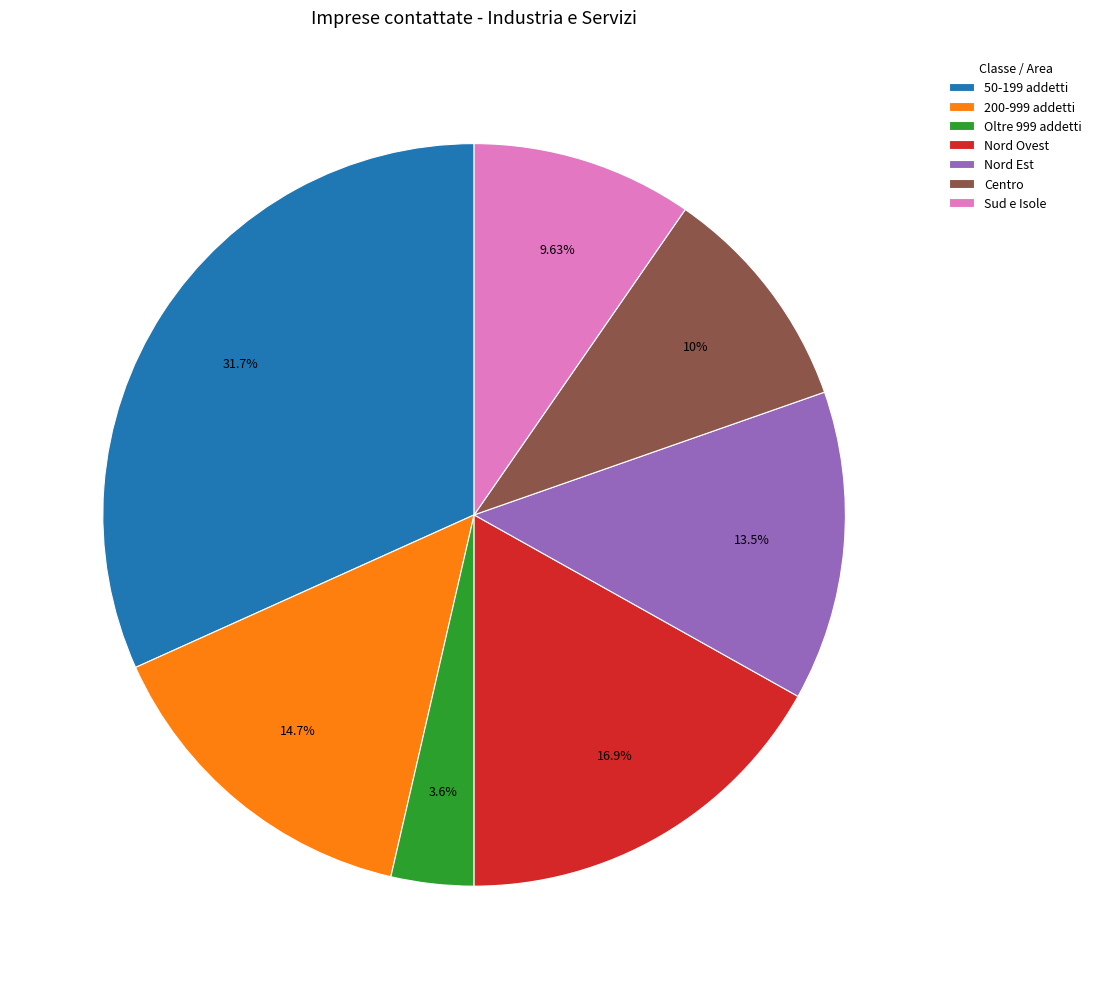

Does any single category account for the majority?

No